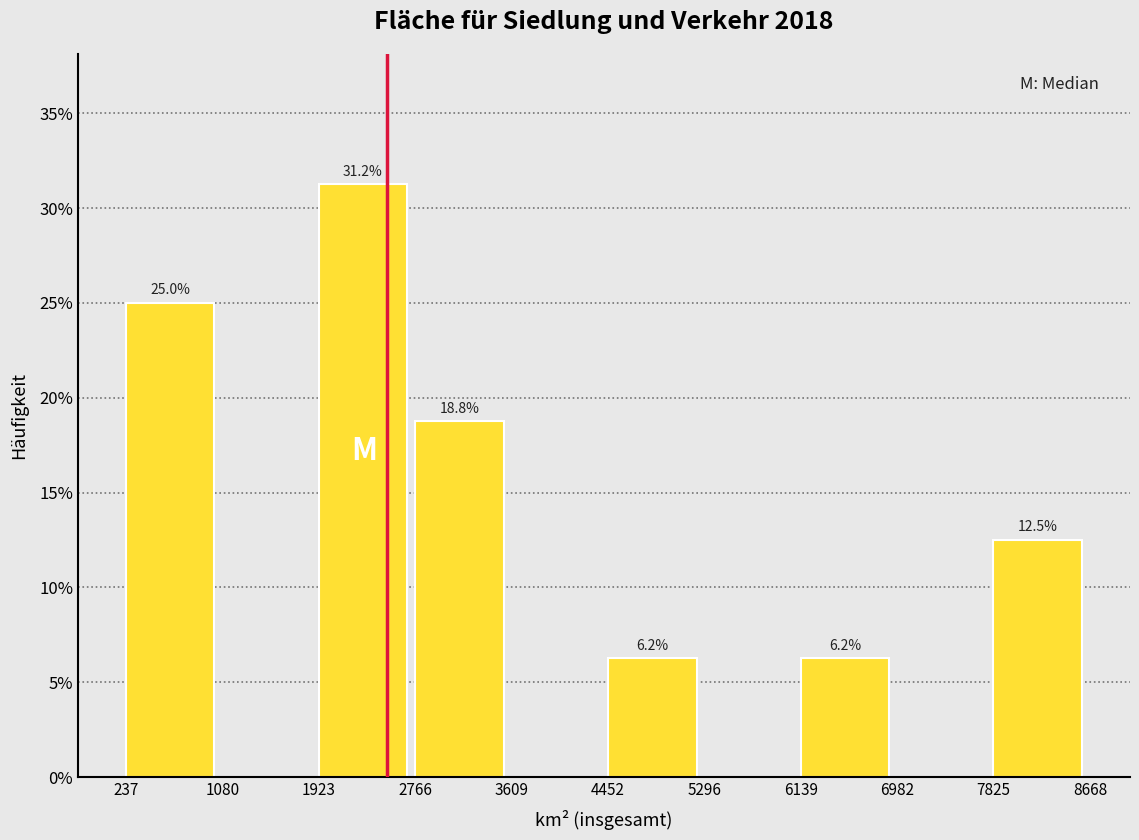

Which range on the x-axis has the tallest bar?

1923 to 2766